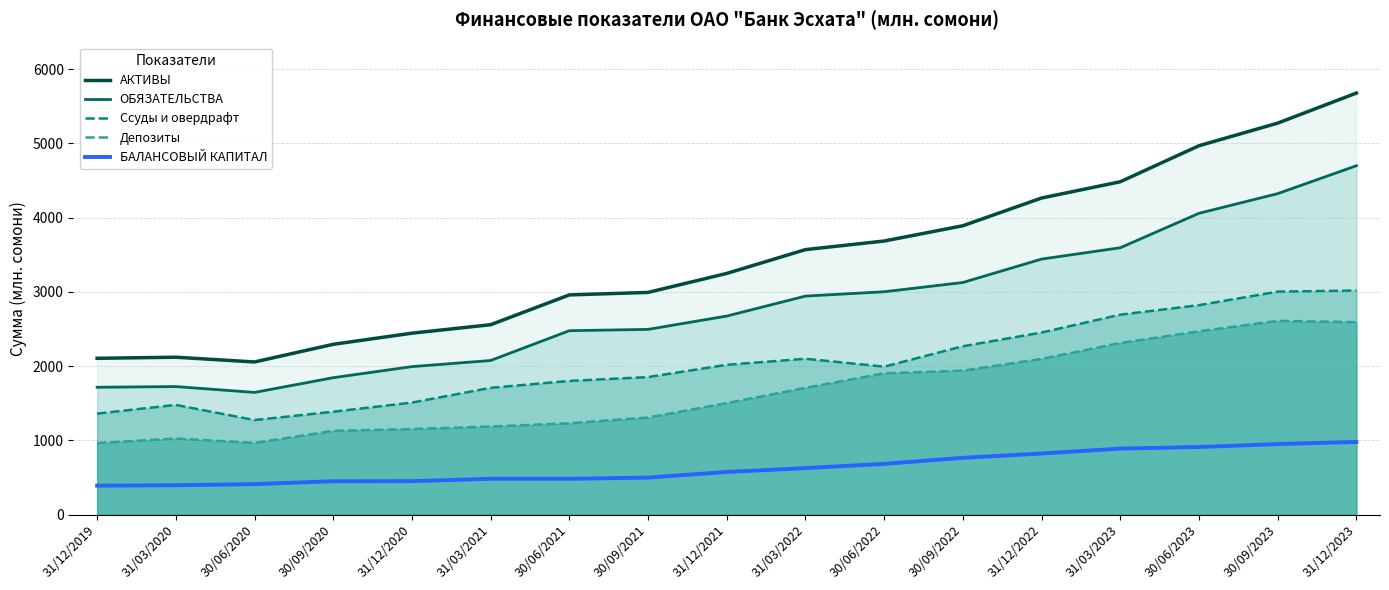

What is the difference between the БАЛАНСОВЫЙ КАПИТАЛ values at 30/09/2020 and 30/09/2022?

315.1